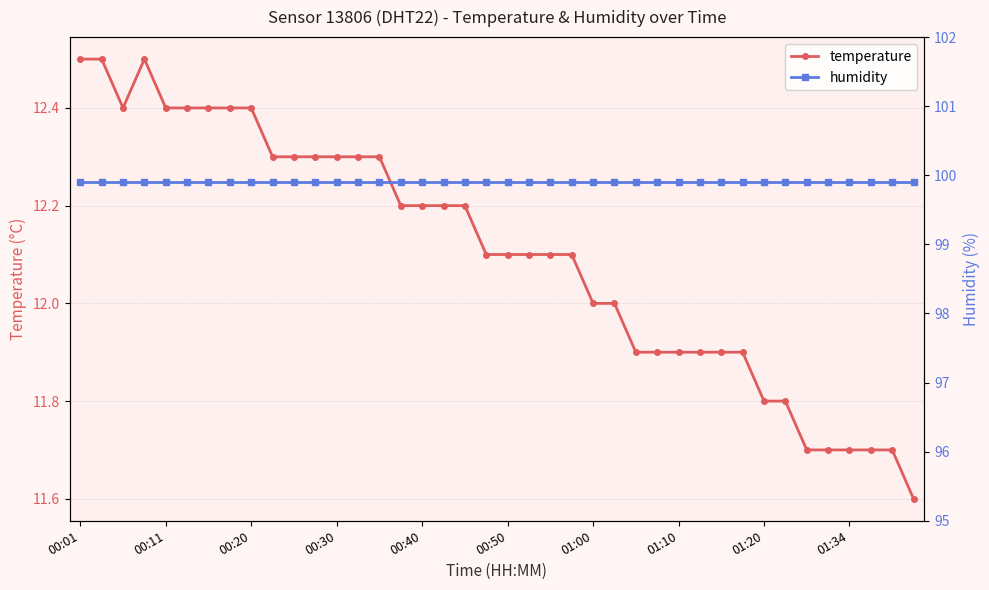

What is the minimum value for temperature?

11.6